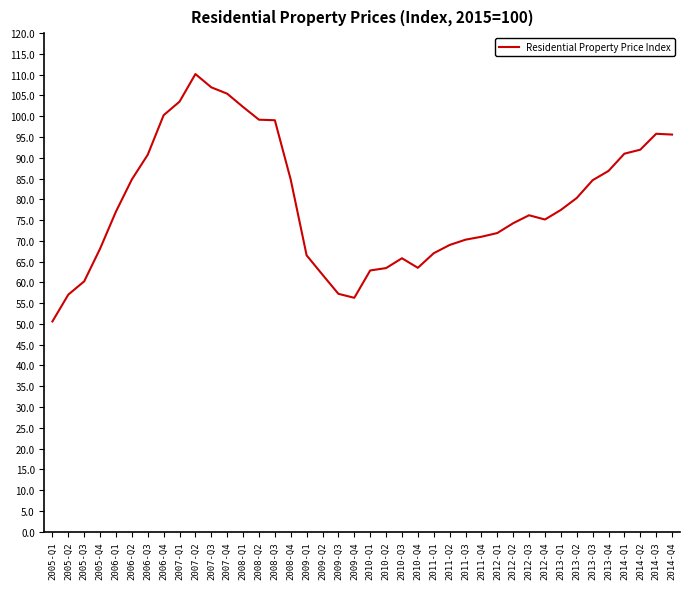

What is the difference between the values at 2009-Q3 and 2013-Q1?

20.2